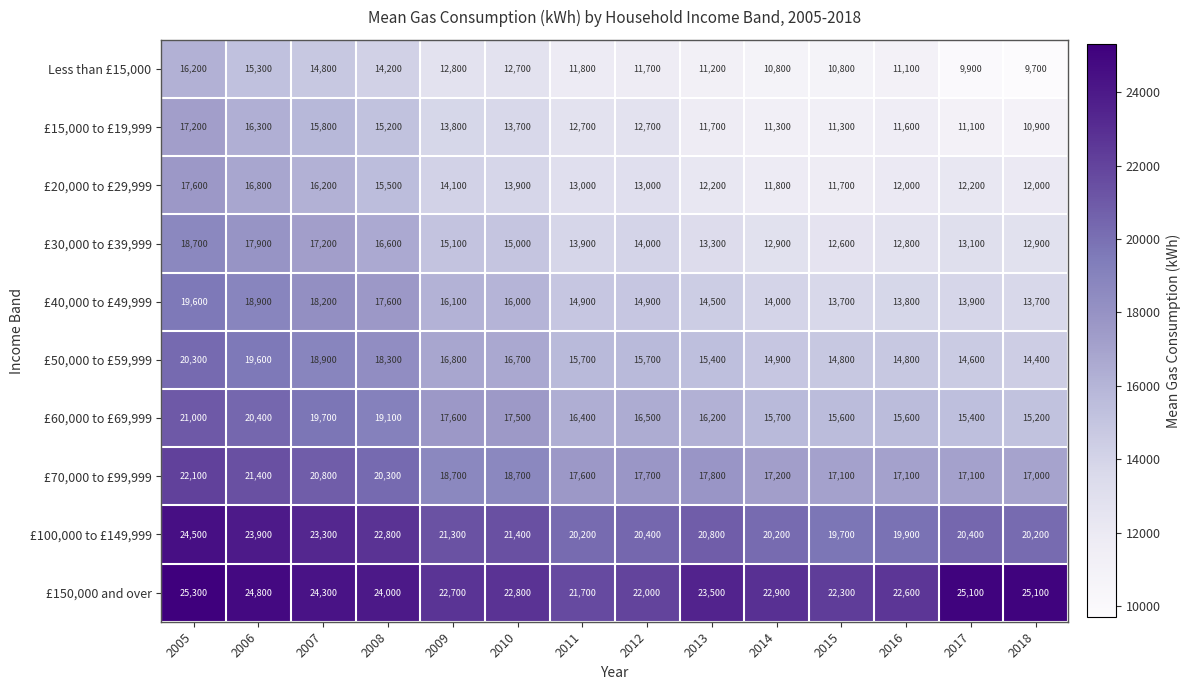

What is the minimum value shown in the chart?

9700